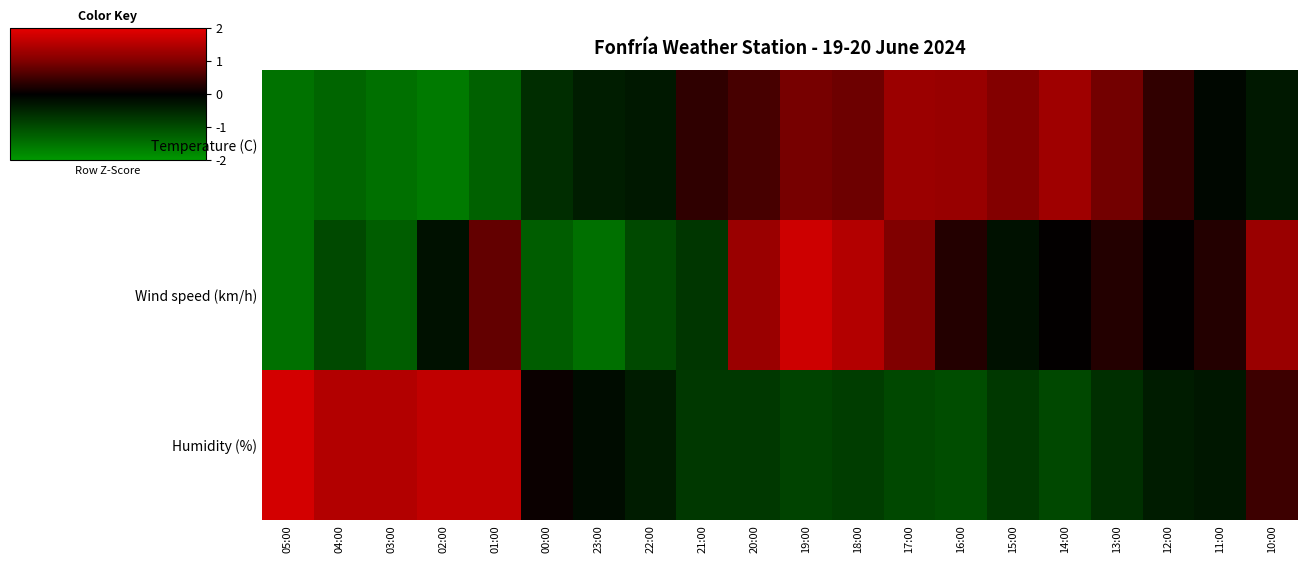

List the series in order of their peak value, lowest first.

Temperature (C), Wind speed (km/h), Humidity (%)